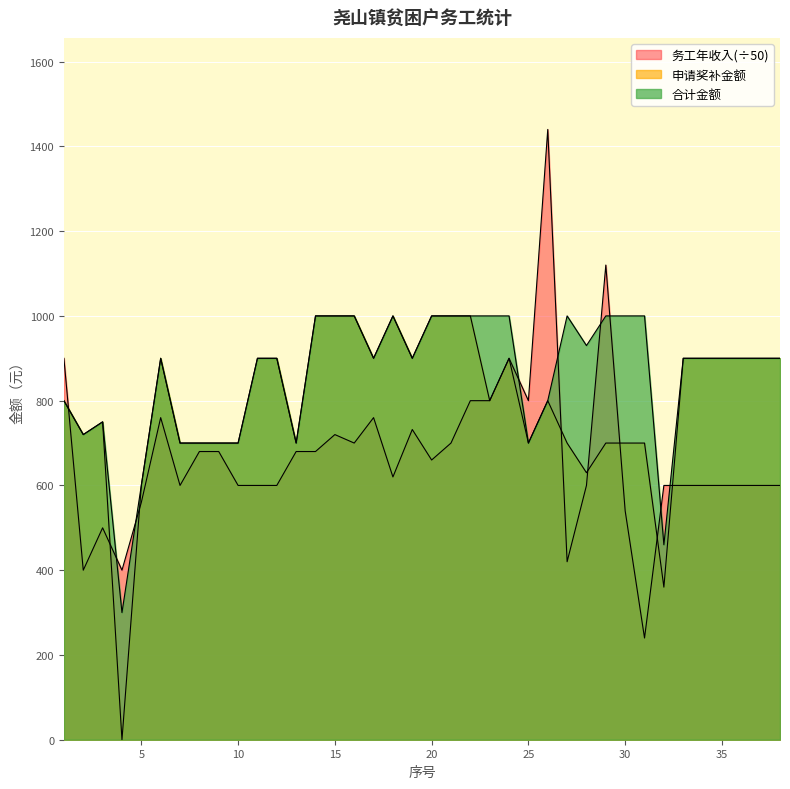

Does the chart display data point markers on the line(s)?

No